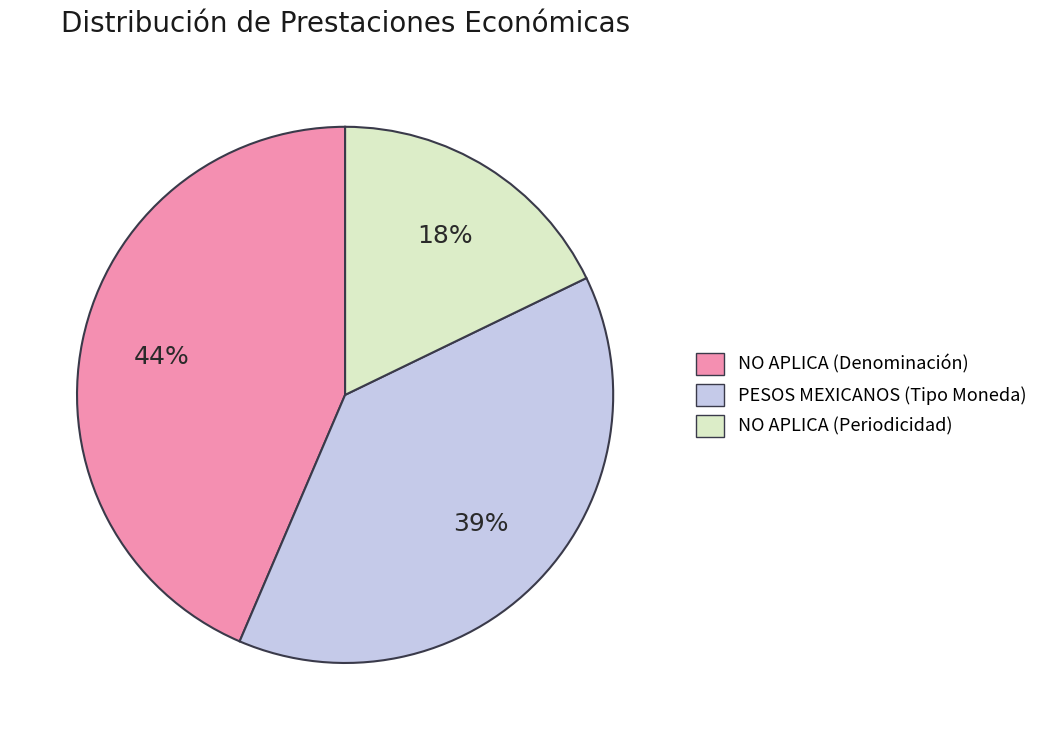

Is it true that PESOS MEXICANOS (Tipo Moneda) is 48% of the pie?

False